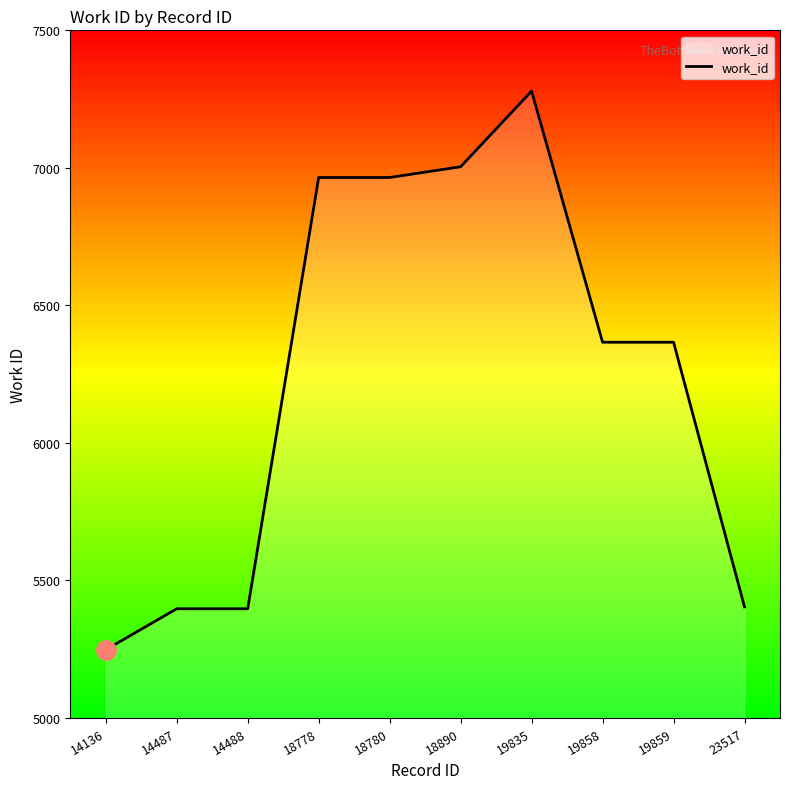

What is the sum of the values at 14488 and 19859?

11763